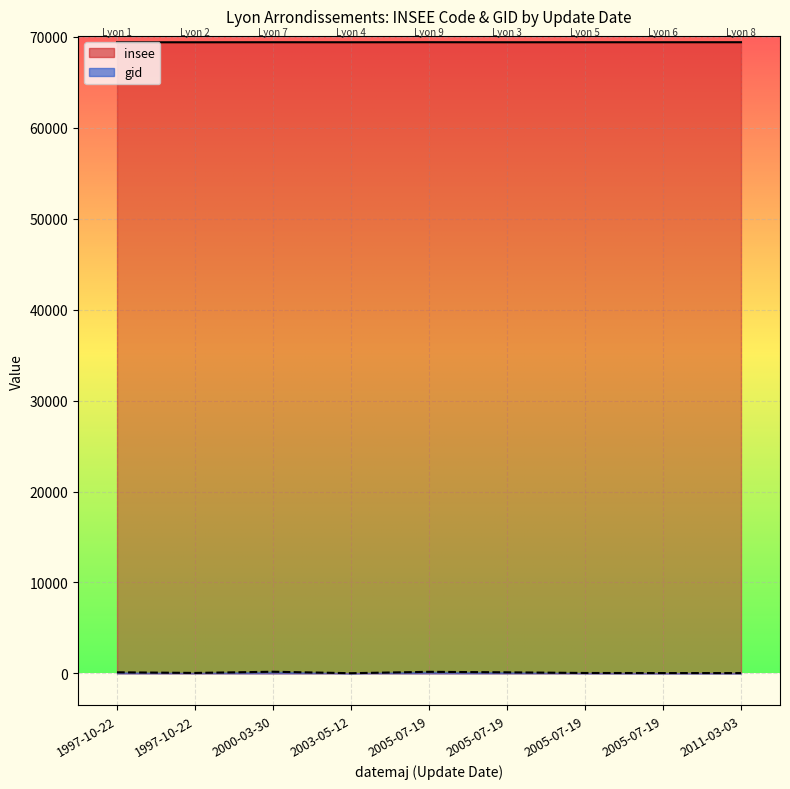

Which series has the largest total across all categories?

insee